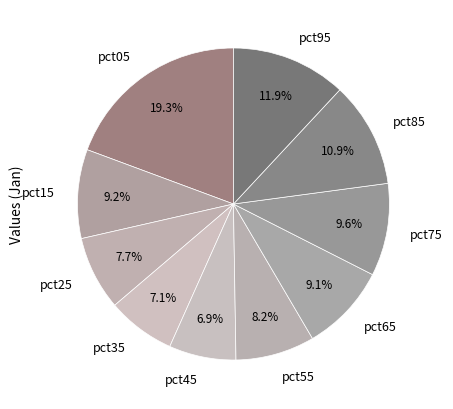

Combined, what portion of the pie is pct95 and pct25?

19.6%